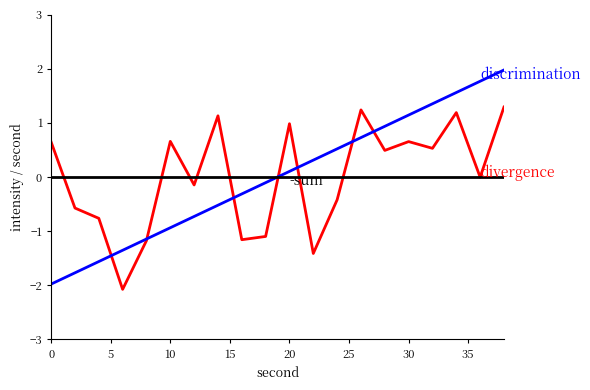

What is the smallest value displayed?

-2.1